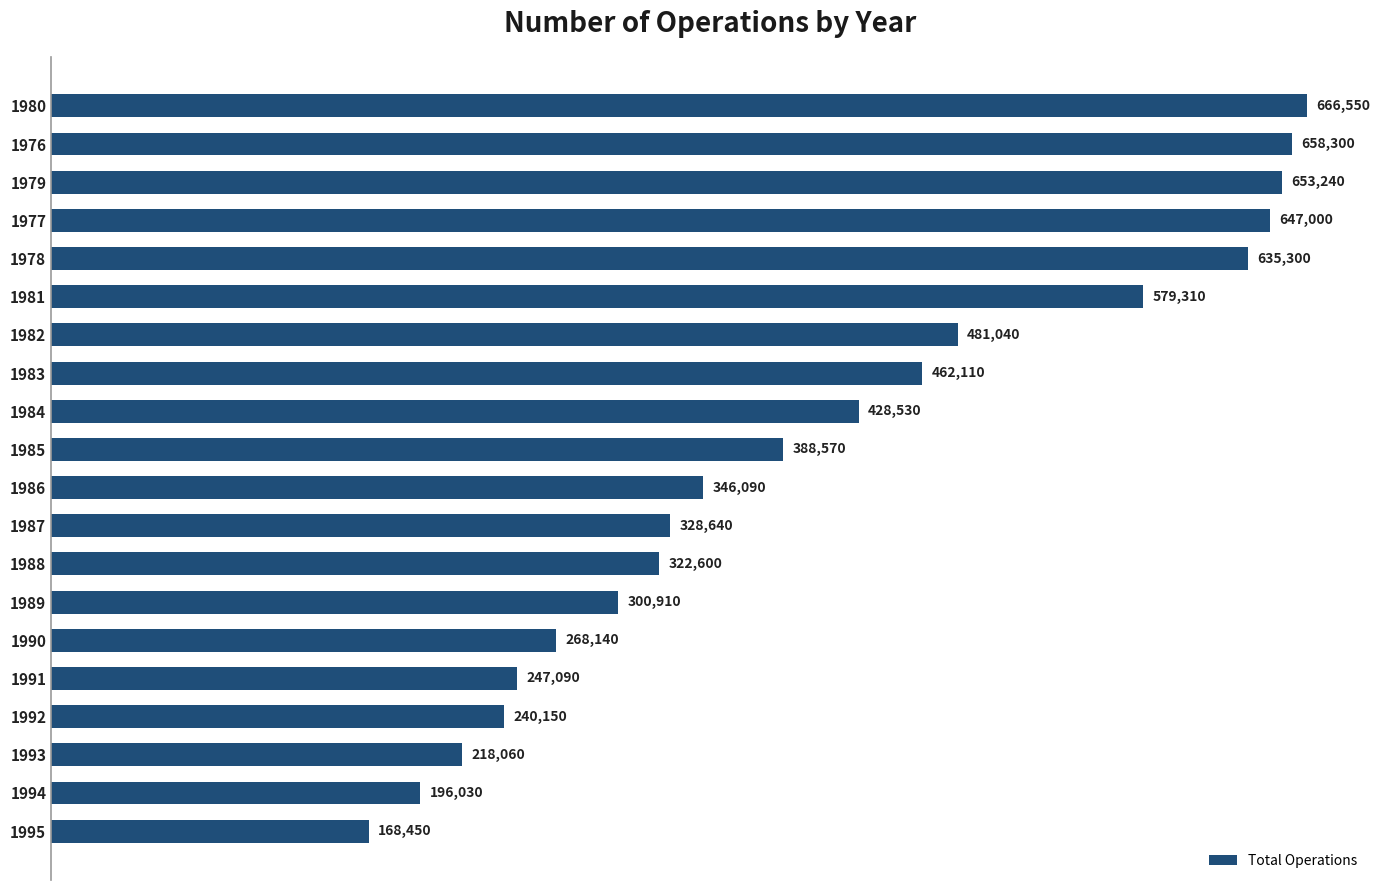

Which category has the highest value across all series?

1980